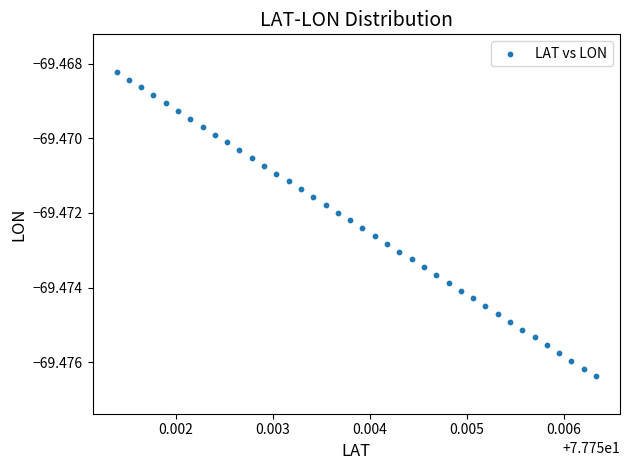

How many points are shown in the scatter plot?

40